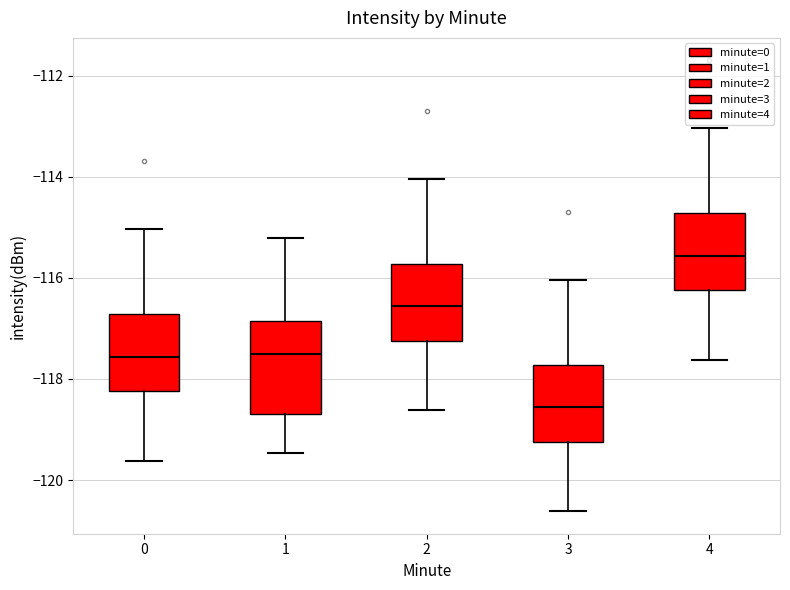

Reading left to right, read every box against the y-axis: the position of its median line, the range the box covers, and the ends of its whiskers. The values are not printed on the chart, so give them approximately, as read against the axis.

0: median -117.6, box -118.2 to -116.8, whiskers -119.6 to -115.0
1: median -117.6, box -118.6 to -116.8, whiskers -119.4 to -115.2
2: median -116.6, box -117.2 to -115.8, whiskers -118.6 to -114.0
3: median -118.6, box -119.2 to -117.8, whiskers -120.6 to -116.0
4: median -115.6, box -116.2 to -114.8, whiskers -117.6 to -113.0